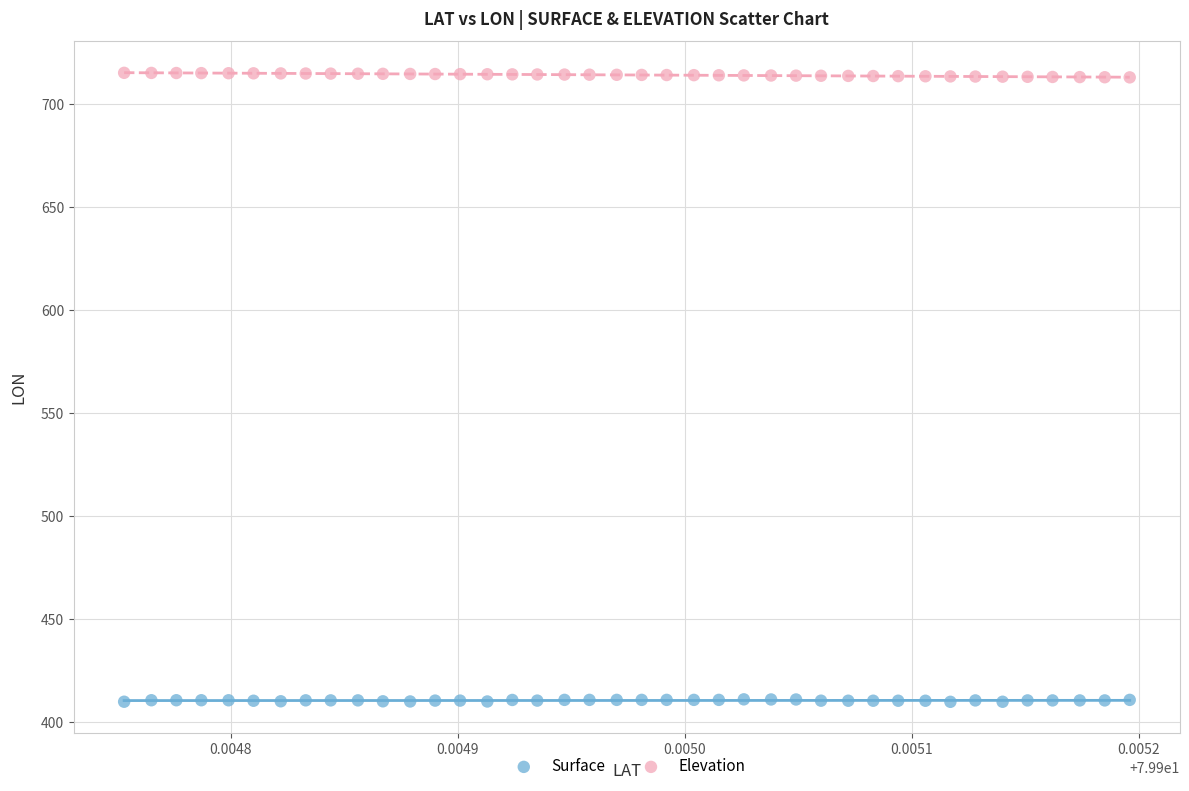

Across all data points, what is the range of Y values (max minus min)?

305.1